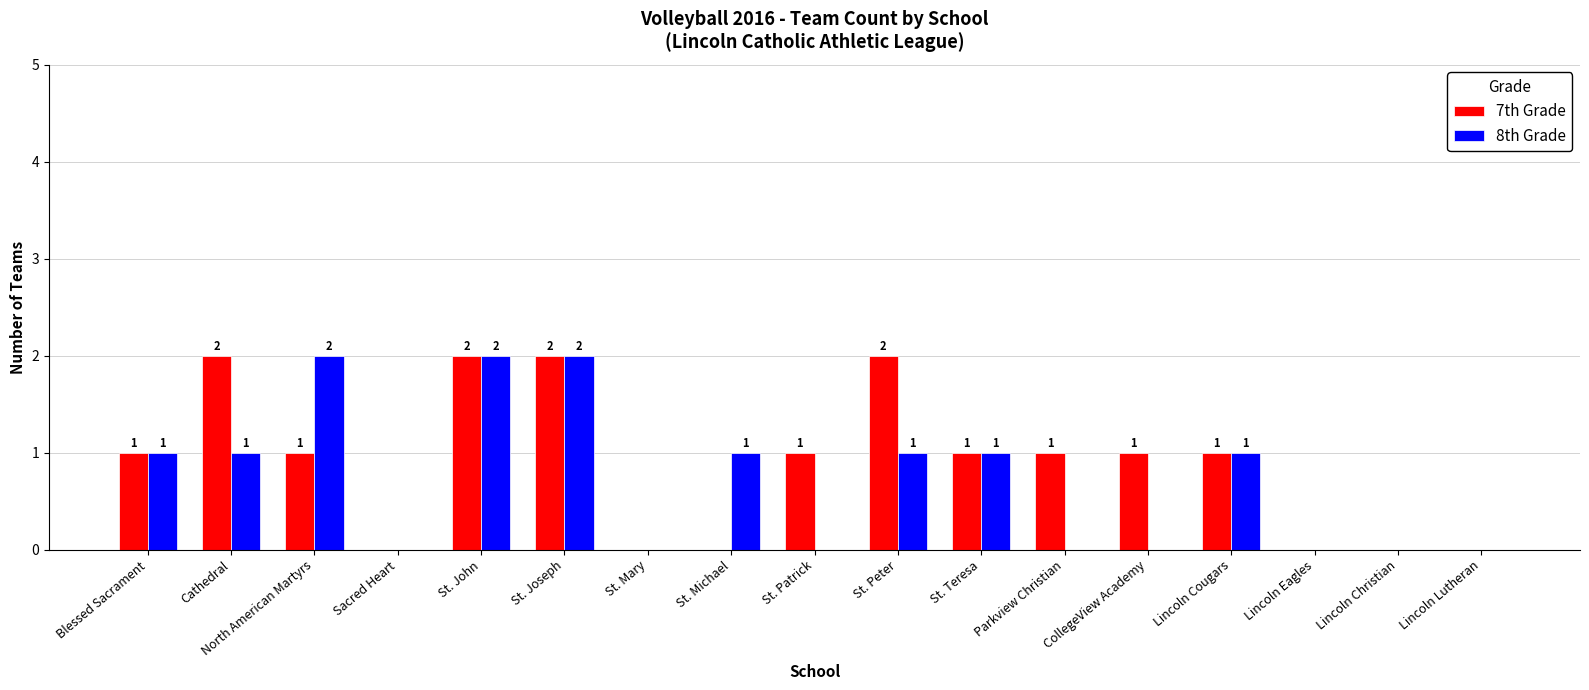

How many 7th Grade values are between 0 and 1?

13